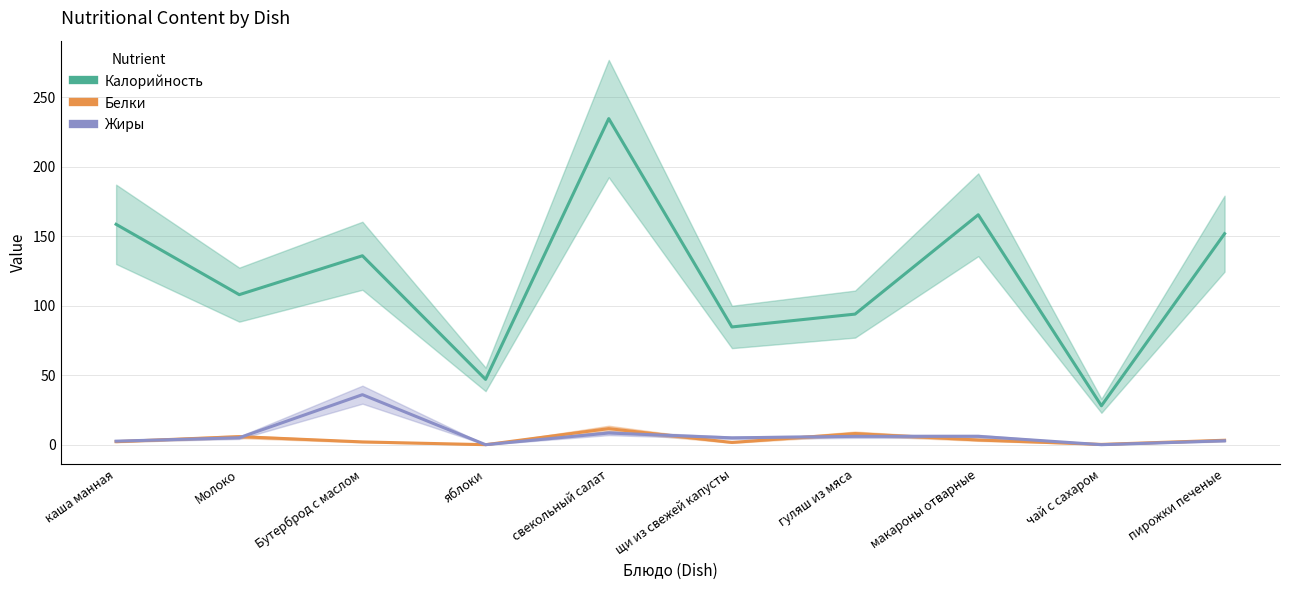

What is the average value of the Жиры series?

7.2